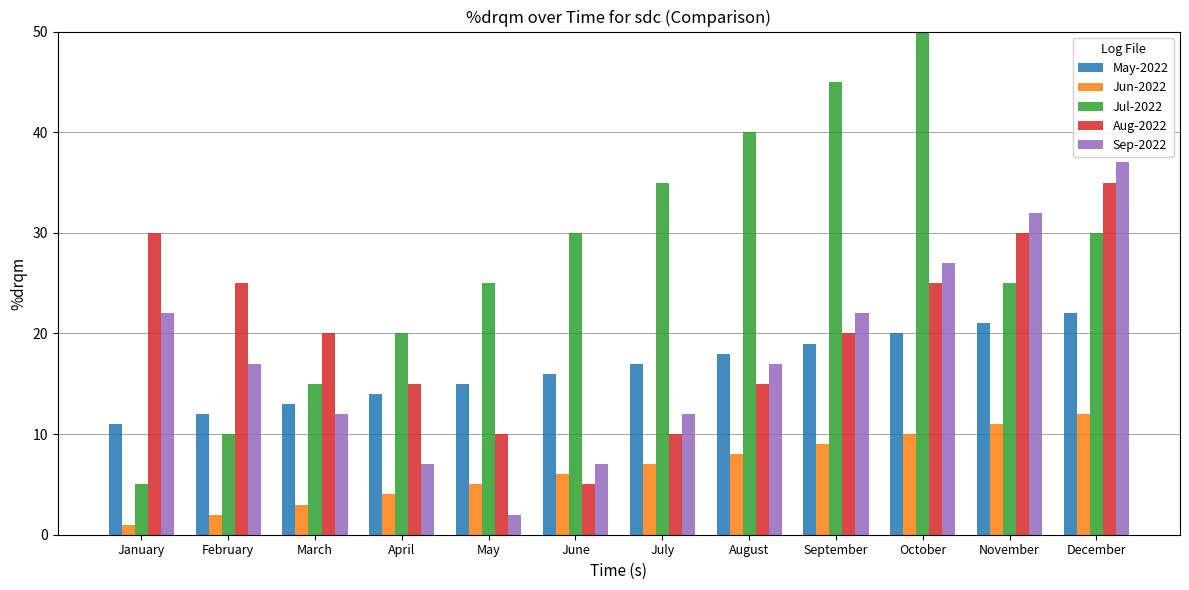

Reading right to left, what are all the values shown in this chart?

May-2022: December=22	November=21	October=20	September=19	August=18	July=17	June=16	May=15	April=14	March=13	February=12	January=11
Jun-2022: December=12	November=11	October=10	September=9	August=8	July=7	June=6	May=5	April=4	March=3	February=2	January=1
Jul-2022: December=30	November=25	October=50	September=45	August=40	July=35	June=30	May=25	April=20	March=15	February=10	January=5
Aug-2022: December=35	November=30	October=25	September=20	August=15	July=10	June=5	May=10	April=15	March=20	February=25	January=30
Sep-2022: December=37	November=32	October=27	September=22	August=17	July=12	June=7	May=2	April=7	March=12	February=17	January=22